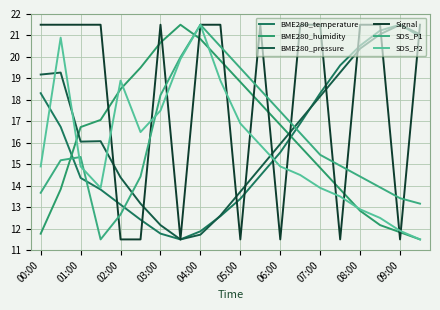

How many lines are shown in the chart?

6